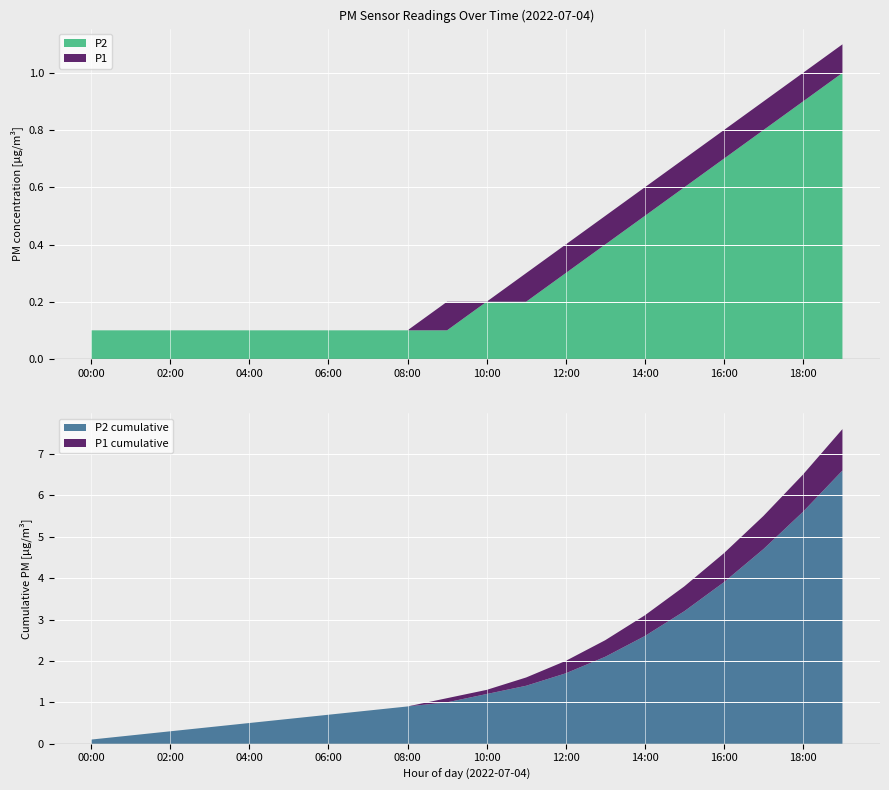

Reading right to left, what are all the values shown in this chart?

P1: 19:00=1.1	18:00=1.0	17:00=0.9	16:00=0.8	15:00=0.7	14:00=0.6	13:00=0.5	12:00=0.4	11:00=0.3	10:00=0.2	09:00=0.2	08:00=0.1	07:00=0.1	06:00=0.1	05:00=0.1	04:00=0.1	03:00=0.1	02:00=0.1	01:00=0.1	00:00=0.1
P2: 19:00=1.0	18:00=0.9	17:00=0.8	16:00=0.7	15:00=0.6	14:00=0.5	13:00=0.4	12:00=0.3	11:00=0.2	10:00=0.2	09:00=0.1	08:00=0.1	07:00=0.1	06:00=0.1	05:00=0.1	04:00=0.1	03:00=0.1	02:00=0.1	01:00=0.1	00:00=0.1
P1_cum: 19:00=7.6	18:00=6.5	17:00=5.5	16:00=4.6	15:00=3.8	14:00=3.1	13:00=2.5	12:00=2.0	11:00=1.6	10:00=1.3	09:00=1.1	08:00=0.9	07:00=0.8	06:00=0.7	05:00=0.6	04:00=0.5	03:00=0.4	02:00=0.3	01:00=0.2	00:00=0.1
P2_cum: 19:00=6.6	18:00=5.6	17:00=4.7	16:00=3.9	15:00=3.2	14:00=2.6	13:00=2.1	12:00=1.7	11:00=1.4	10:00=1.2	09:00=1.0	08:00=0.9	07:00=0.8	06:00=0.7	05:00=0.6	04:00=0.5	03:00=0.4	02:00=0.3	01:00=0.2	00:00=0.1